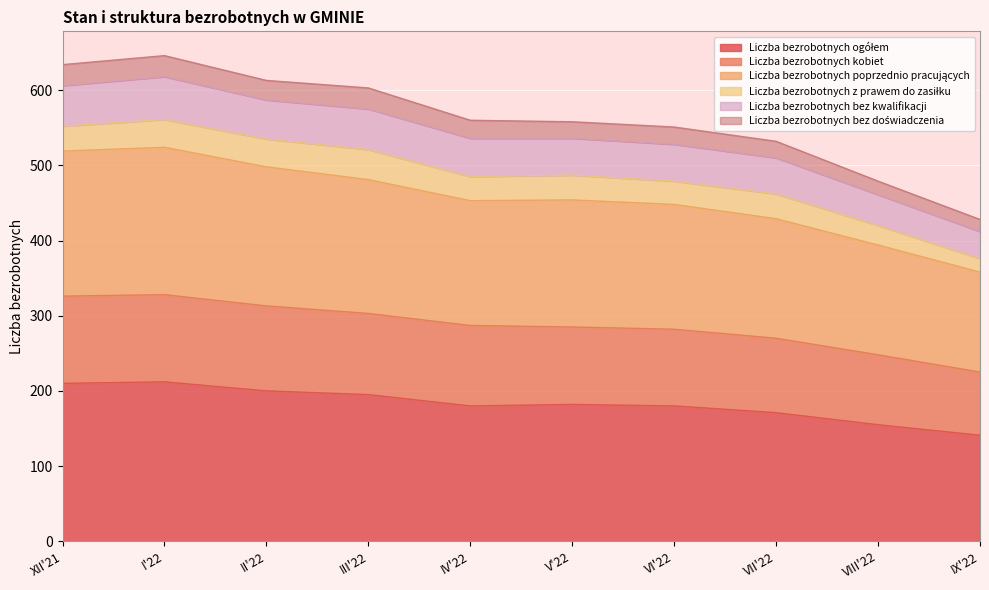

What is the total value across all series at IX'22?

428